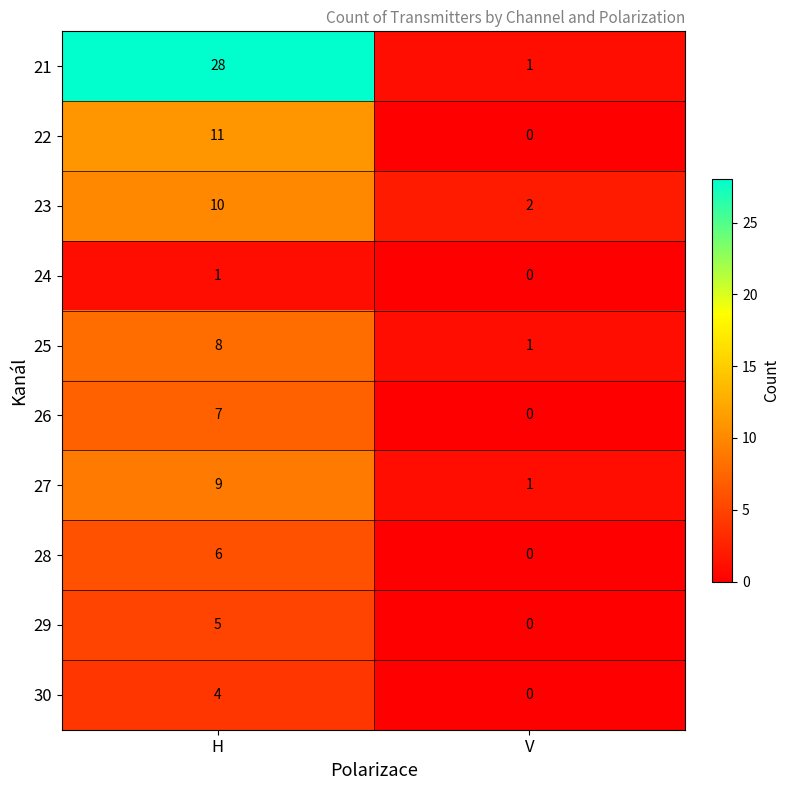

Which series has the largest total across all categories?

21